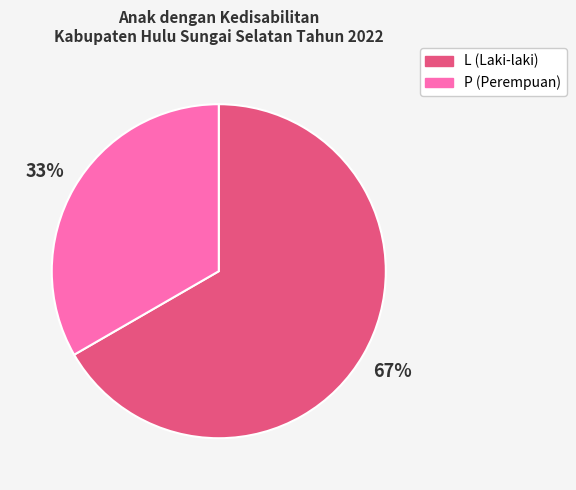

Approximately how many times larger is the value at P compared to L?

0.5